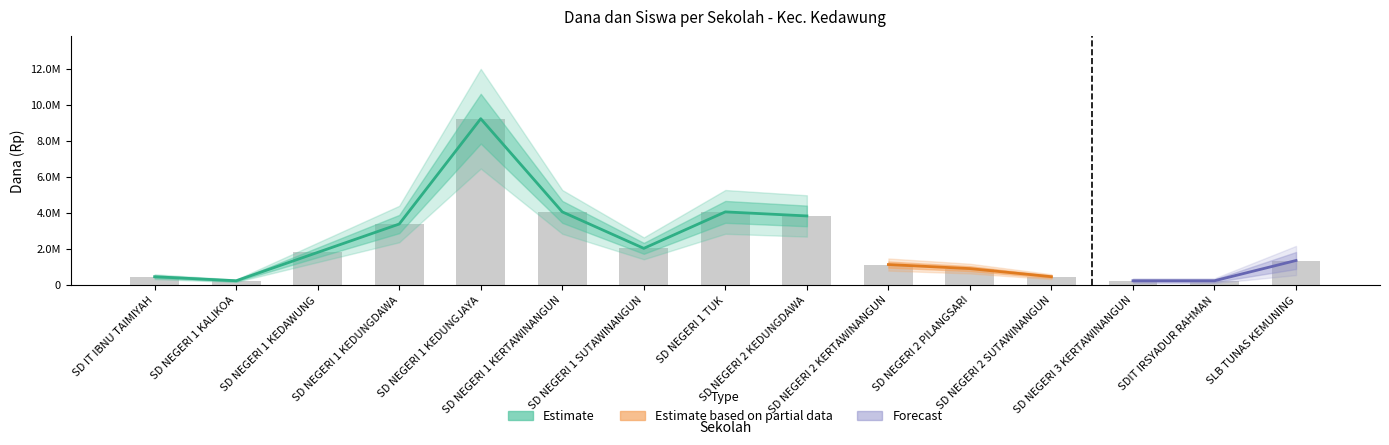

At how many categories does at least one series exceed 8250818?

1